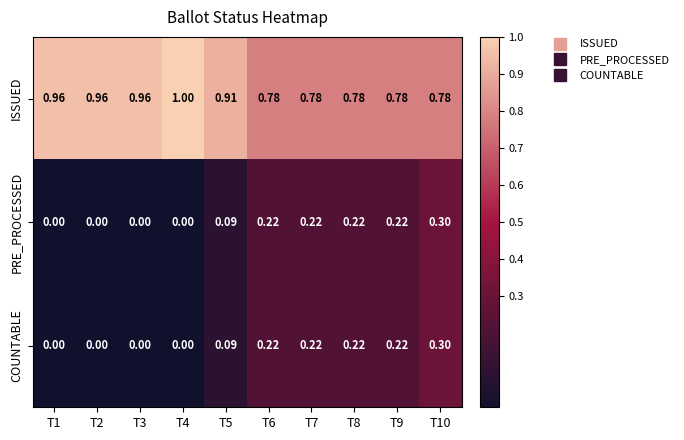

What is the greatest value displayed?

1.0